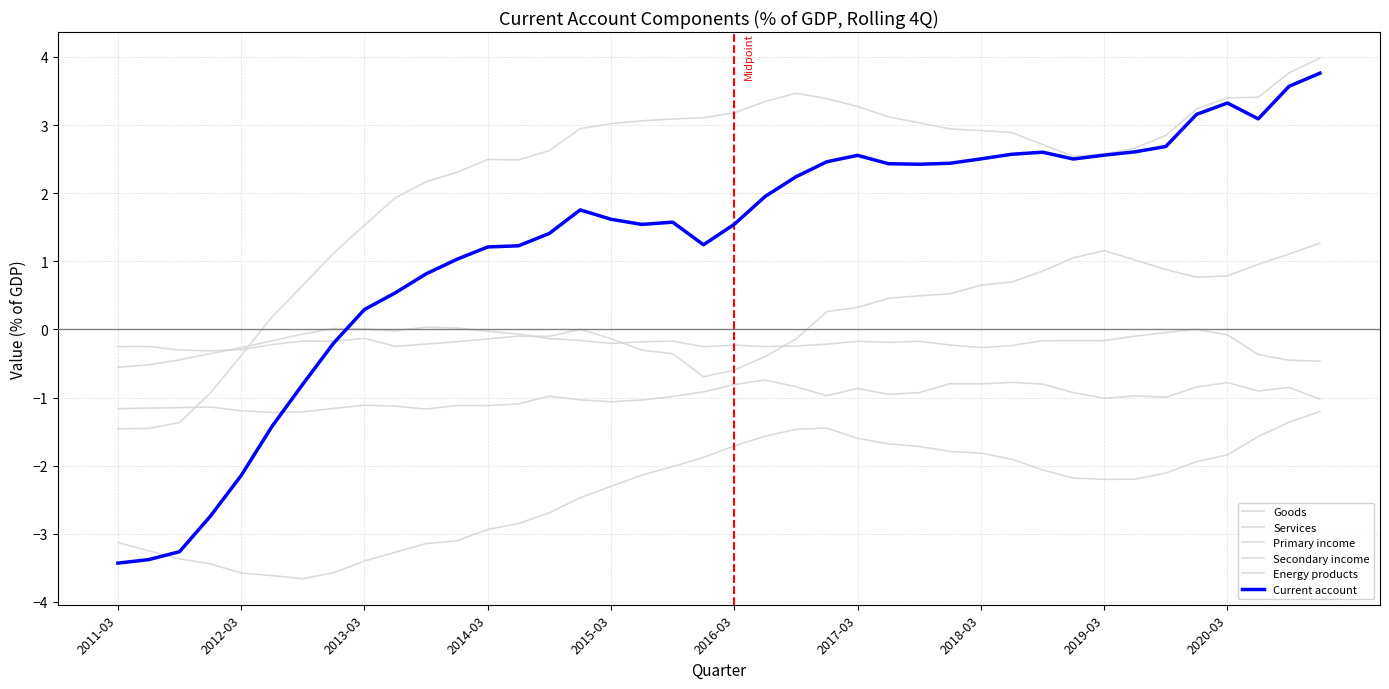

How many lines are shown in the chart?

6